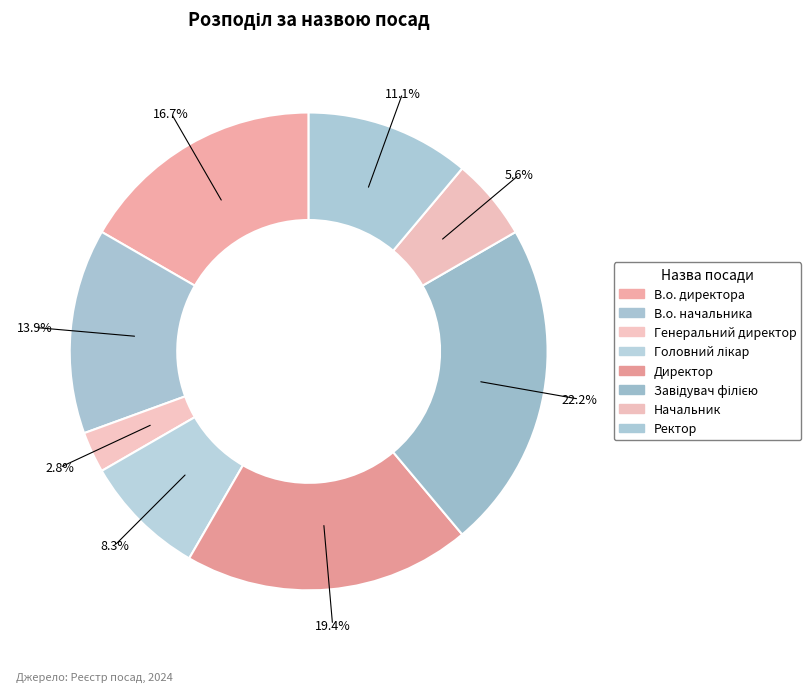

How many slices are in this pie chart?

8